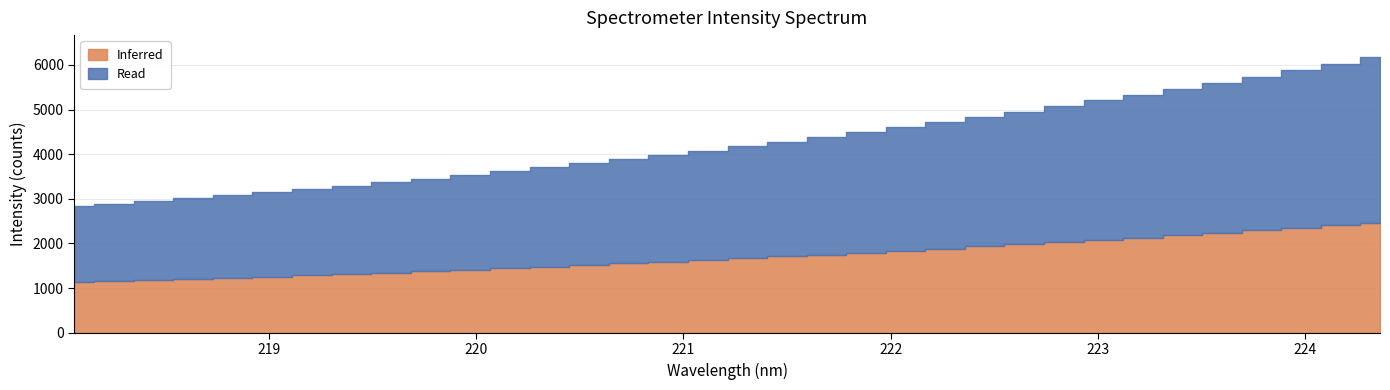

List the labels in order of value, smallest first.

218.0596, 218.2508, 218.442, 218.6332, 218.8244, 219.0156, 219.2067, 219.3979, 219.589, 219.7801, 219.9712, 220.1623, 220.3533, 220.5444, 220.7354, 220.9264, 221.1174, 221.3083, 221.4993, 221.6902, 221.8812, 222.0721, 222.263, 222.4538, 222.6447, 222.8355, 223.0264, 223.2172, 223.408, 223.5987, 223.7895, 223.9802, 224.1709, 224.3616